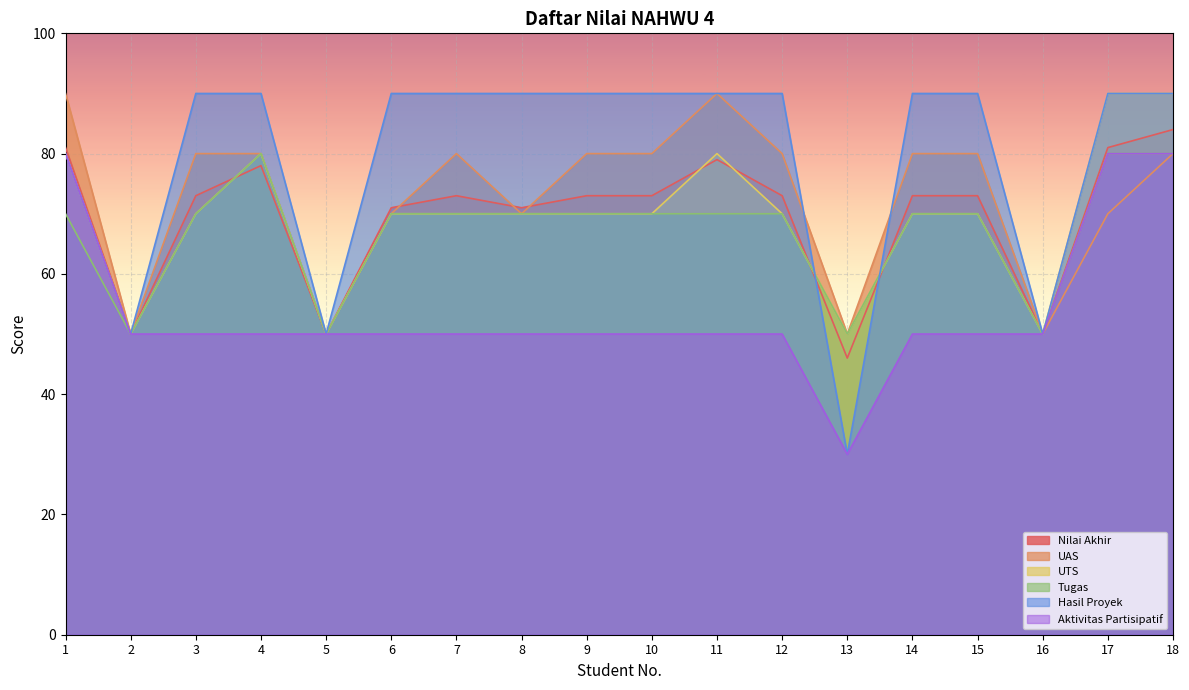

At which label does Nilai Akhir first exceed 73?

1